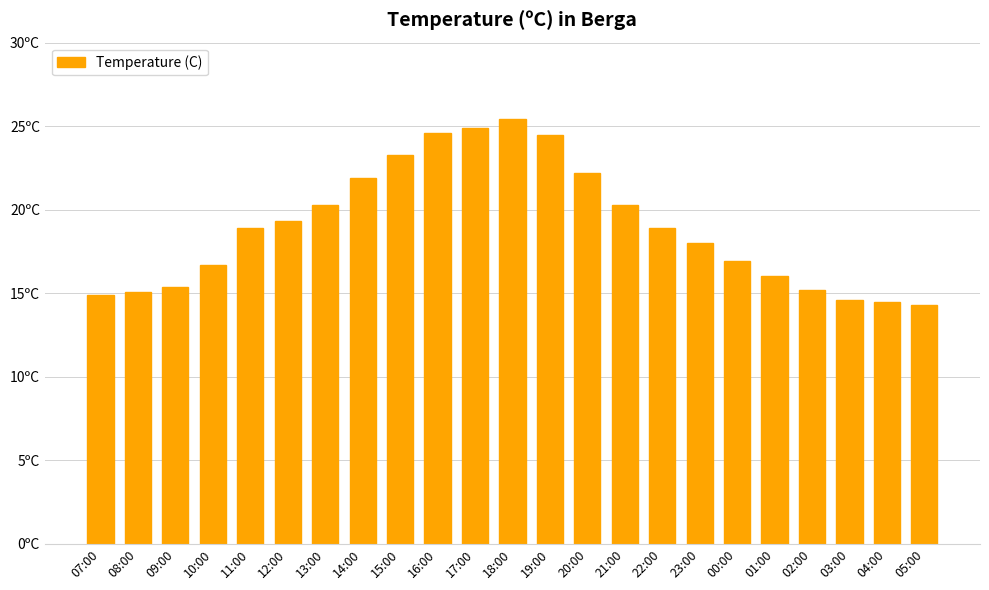

How many categories are shown in the chart?

23